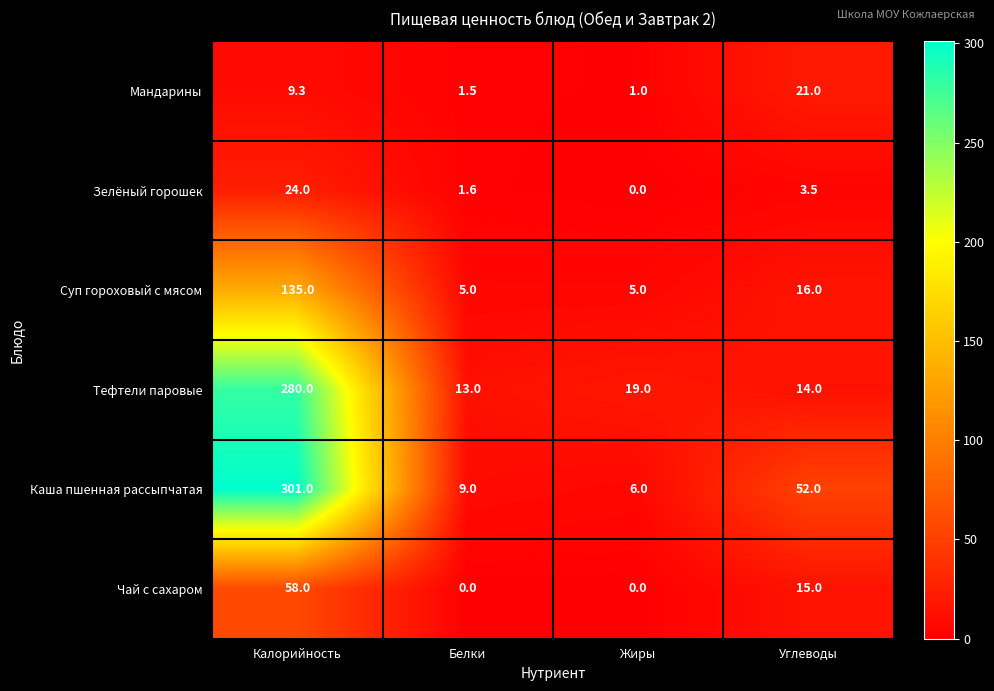

What is the total value across all series at Калорийность?

807.3